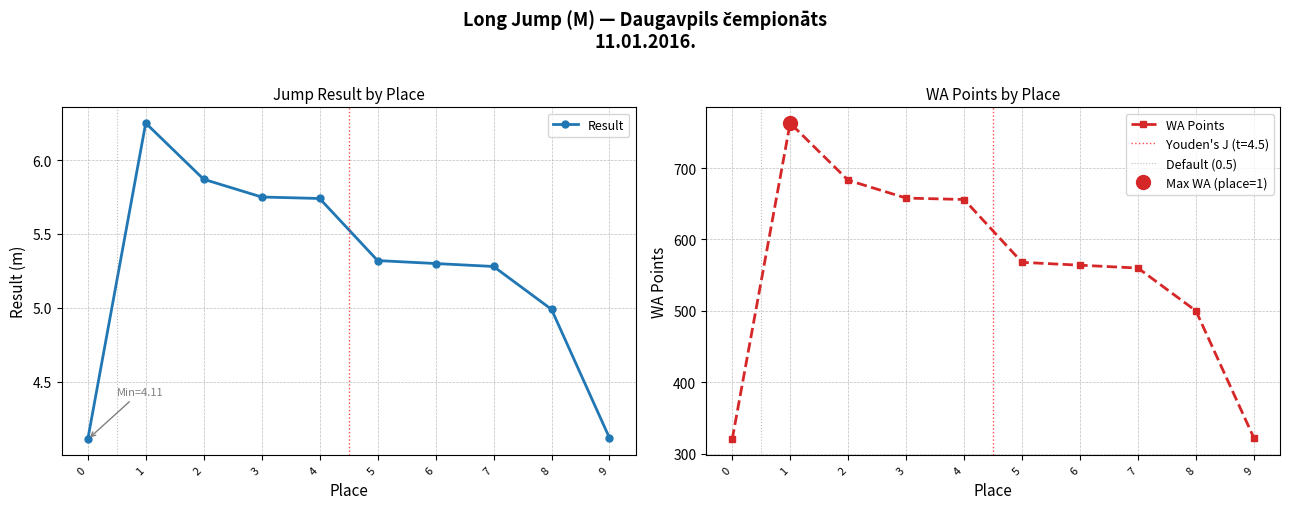

What is the smallest value displayed?

4.1